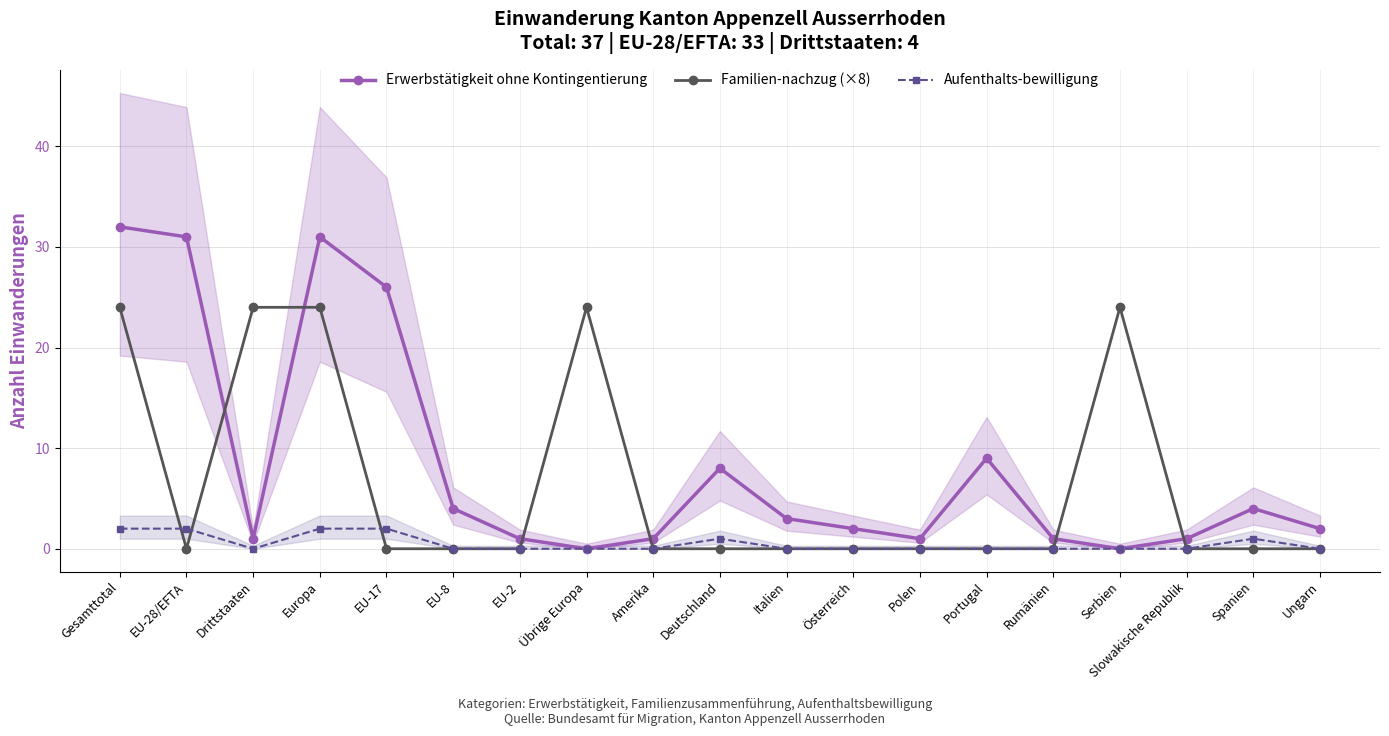

At Ungarn, list the series in order from largest to smallest.

Erwerbstätigkeit ohne Kontingentierung, Familien-nachzug (×8), Aufenthalts-bewilligung